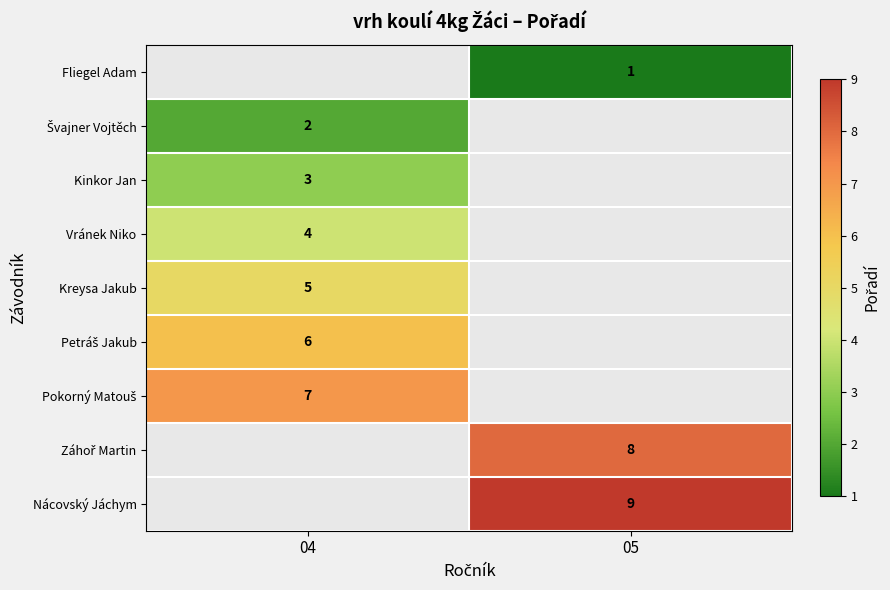

Between 05 and 04, which is larger?

04